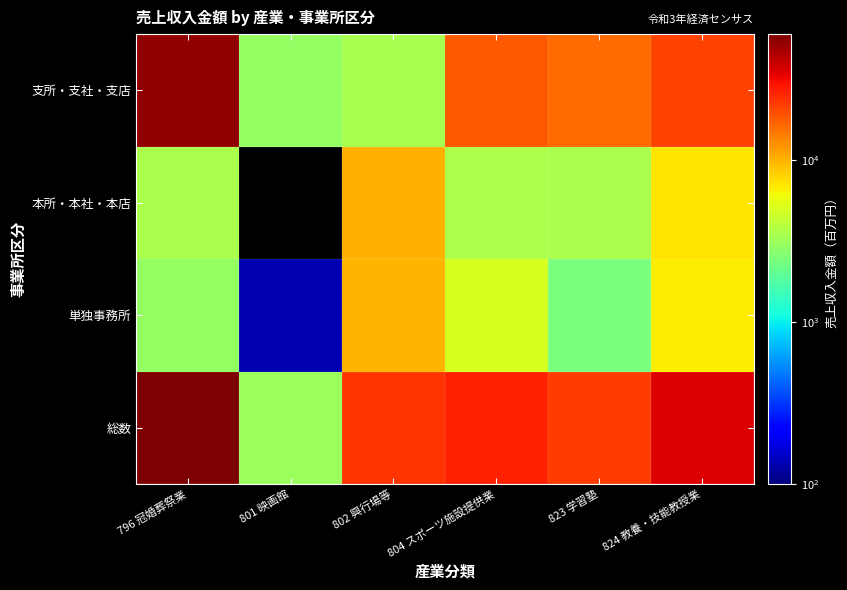

What is the highest value of the 本所・本社・本店 series?

10145.0